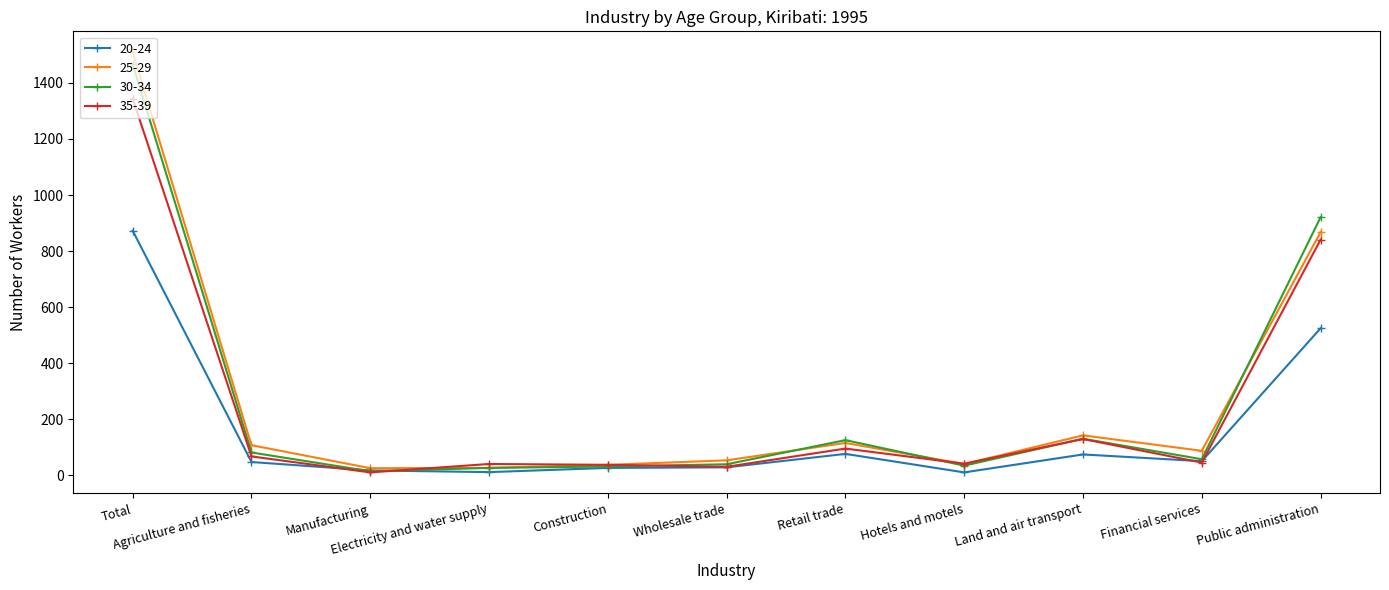

True or false: 25-29 has more than 1 points higher than both neighbors.

True